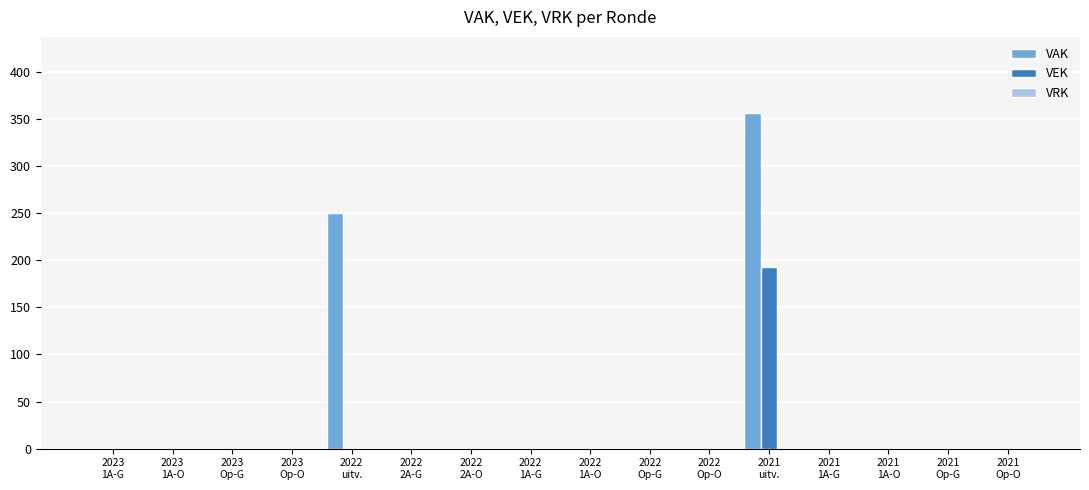

What is the sum of all VEK values?

193